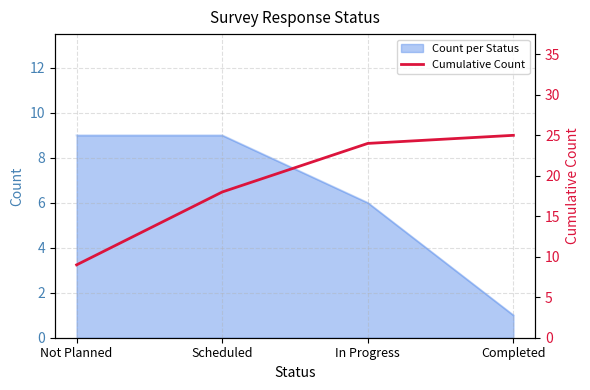

Which category has the lowest value in the Count per Status series?

Completed